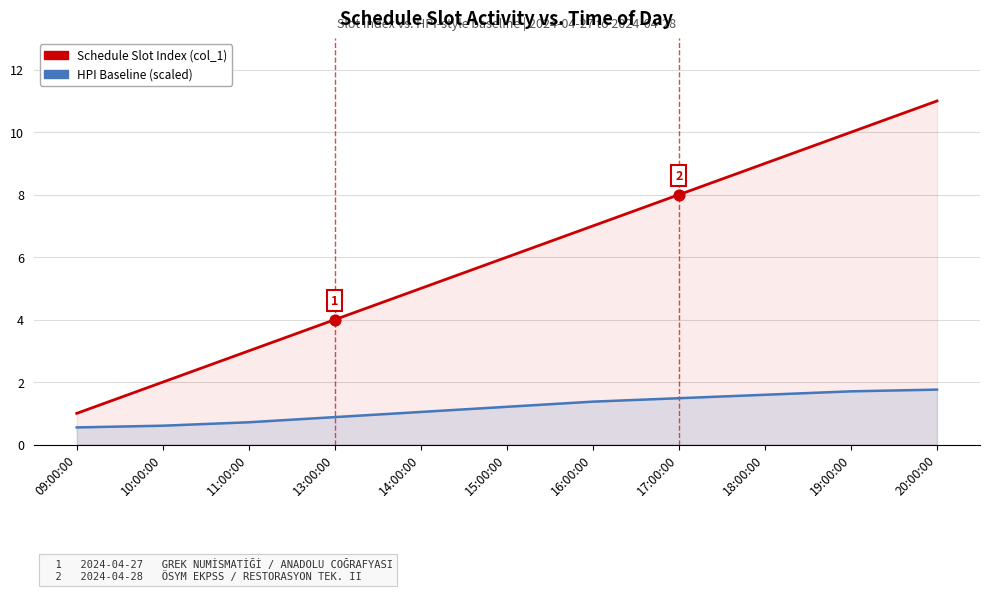

At how many categories does at least one series exceed 3?

8